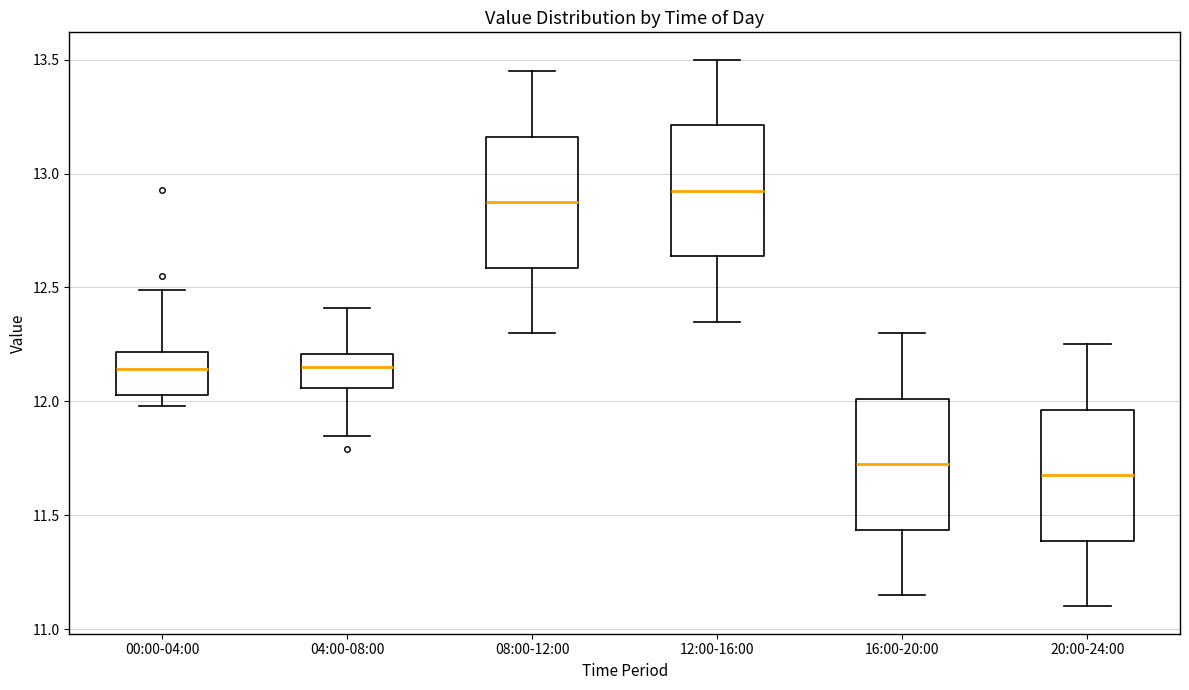

Where is the lower edge of the box for 16:00-20:00 on the y-axis? The values are not printed on the chart, so give them approximately, as read against the axis.

11.45